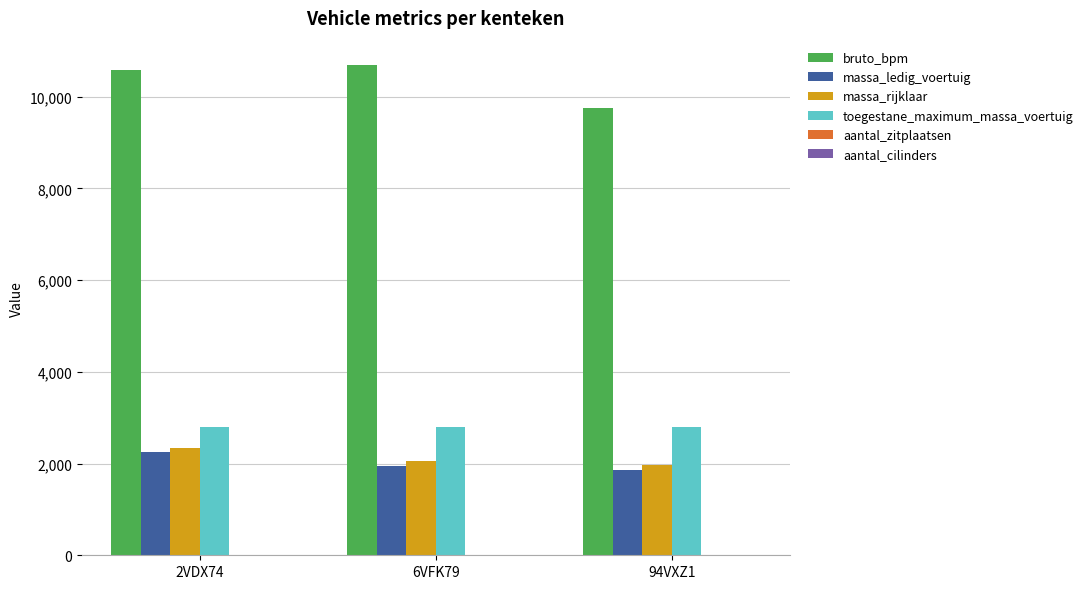

How many groups of bars are there?

3